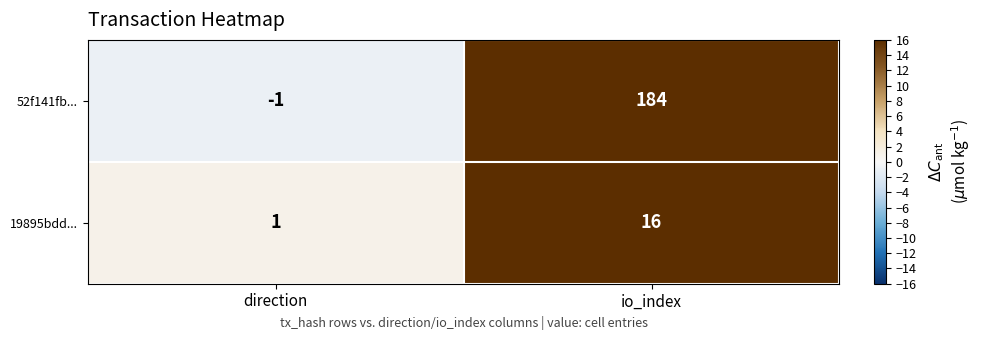

Read the 19895bdd... value at io_index.

16